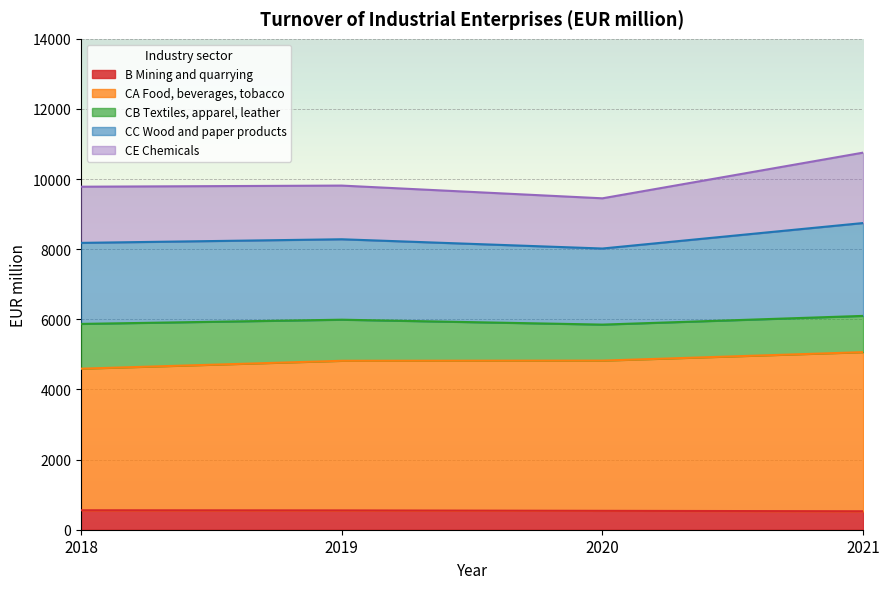

What is the minimum value for B Mining and quarrying?

526.5